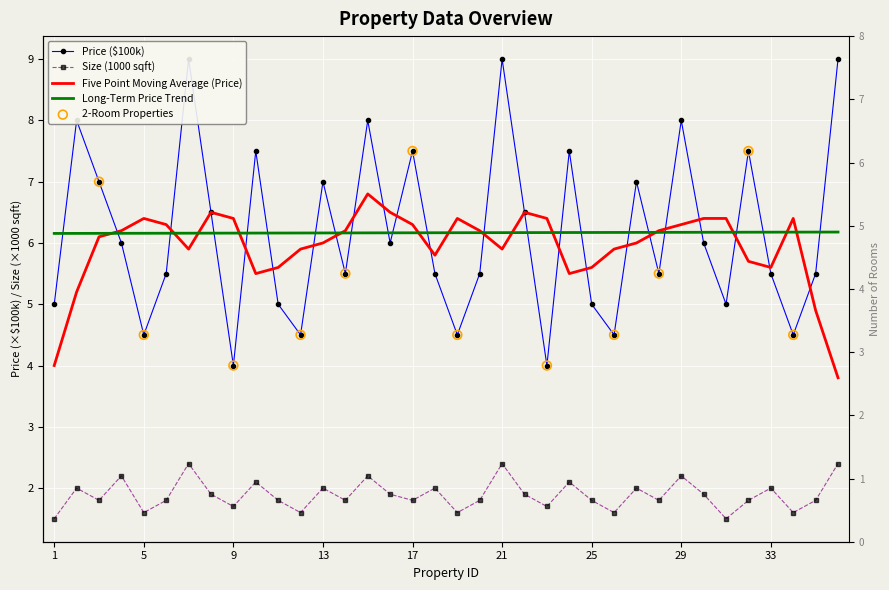

What is the total value across all series at 14?

7.3